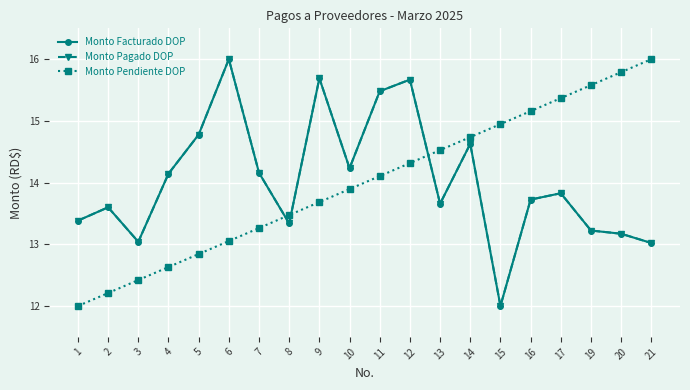

True or false: Monto Pagado DOP has a value of 13.7 at 16.

True